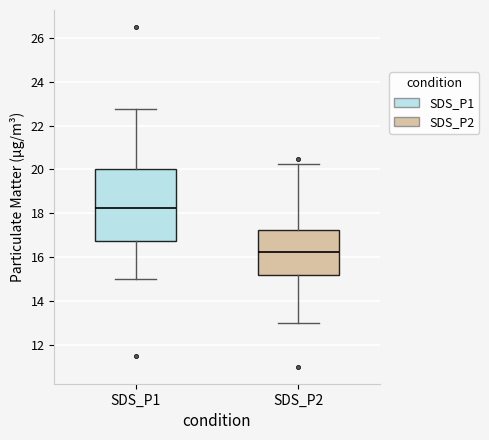

Reading left to right, transcribe this box plot: for each box, give where its median line is, the range the box spans, and where its two whiskers end, as read against the y-axis. The values are not printed on the chart, so give them approximately, as read against the axis.

SDS_P1: median 18.2, box 16.8 to 20.0, whiskers 15.0 to 22.8
SDS_P2: median 16.2, box 15.2 to 17.2, whiskers 13.0 to 20.2